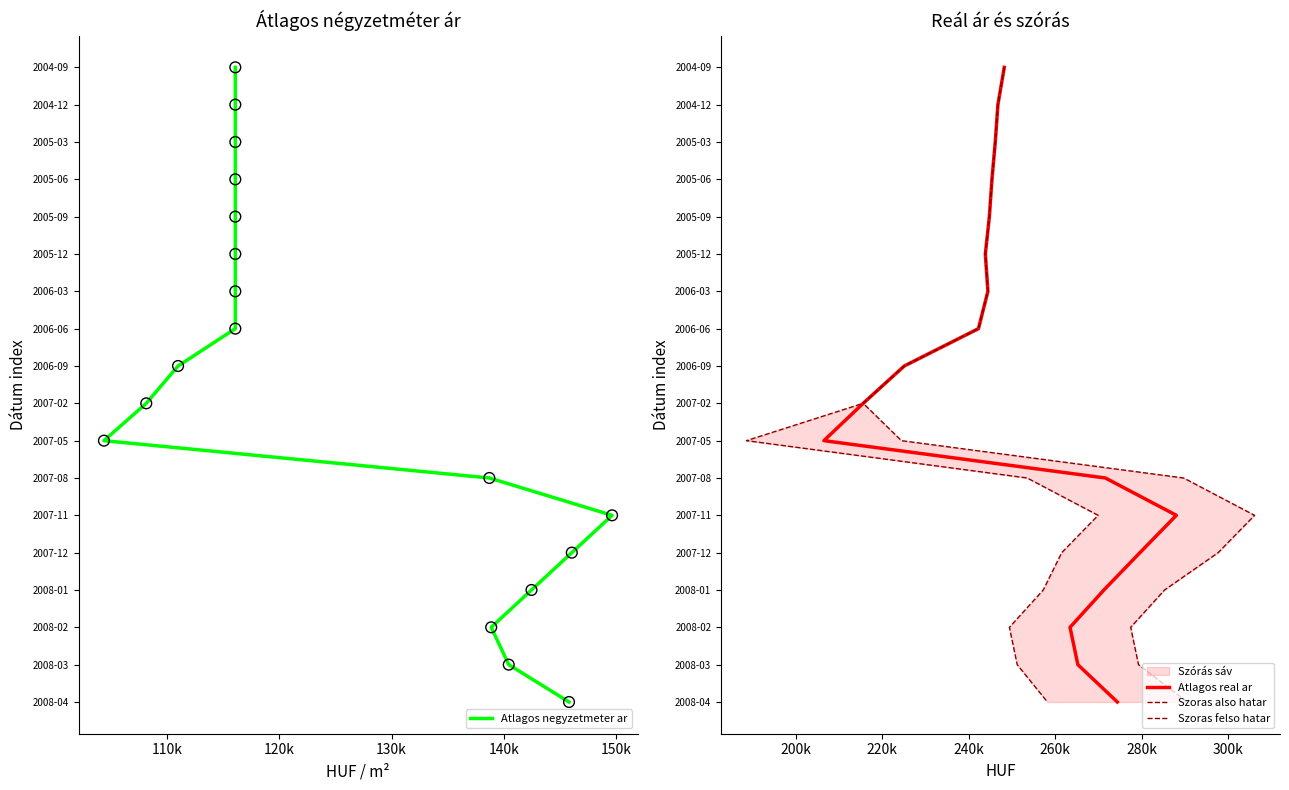

Which series contains the highest Y value?

Atlagos negyzetmeter ar